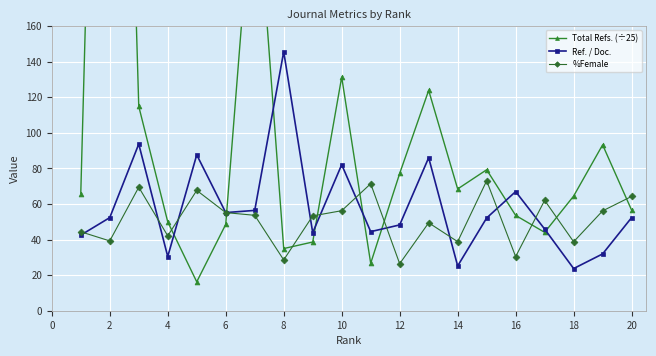

List the series in order of their peak value, lowest first.

%Female, Ref. / Doc., Total Refs. (÷25)